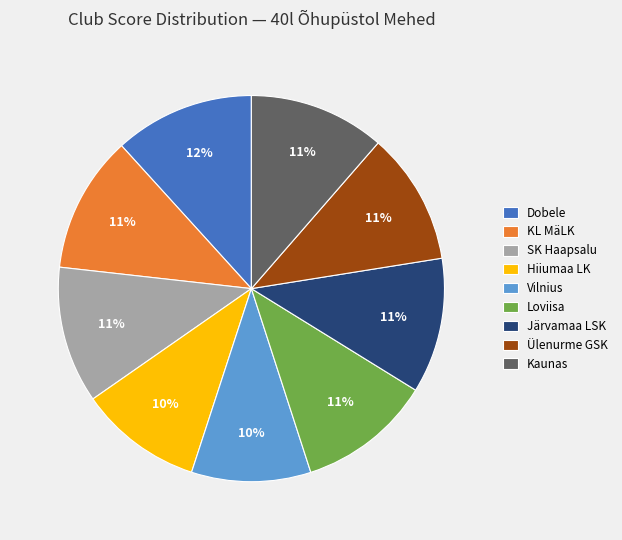

To the nearest percent, what is the combined percentage of Ülenurme GSK and Järvamaa LSK?

22%